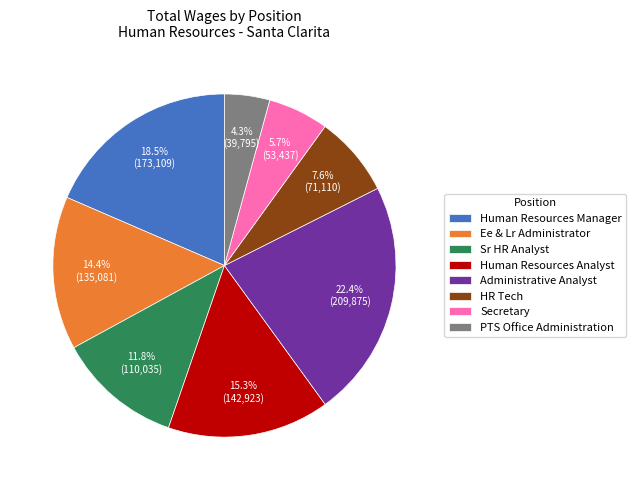

Does Ee & Lr Administrator account for over 50% of the chart?

No